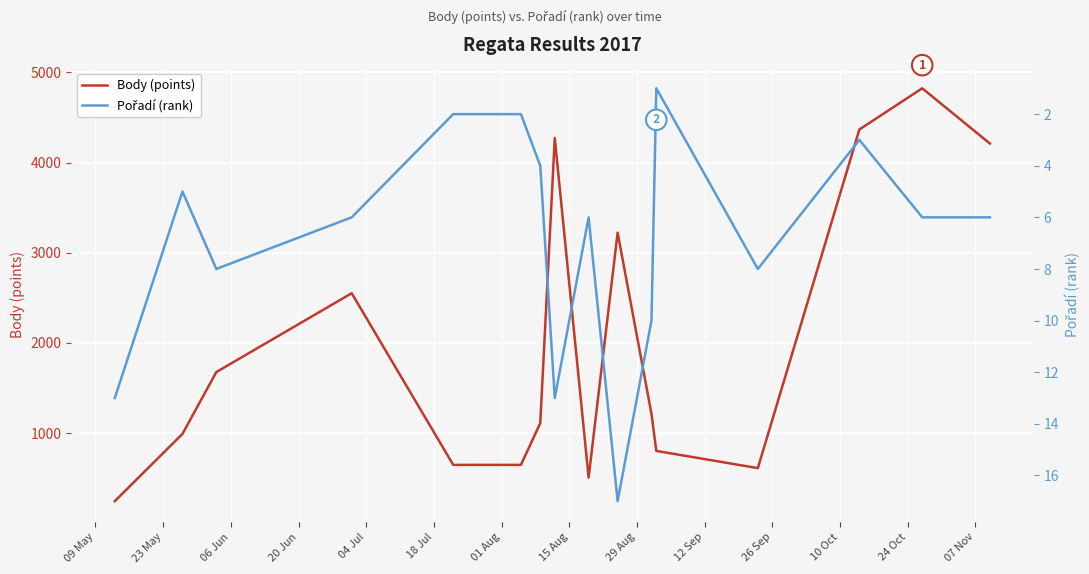

True or false: Pořadí (rank) has more than 2 interior local peaks.

True